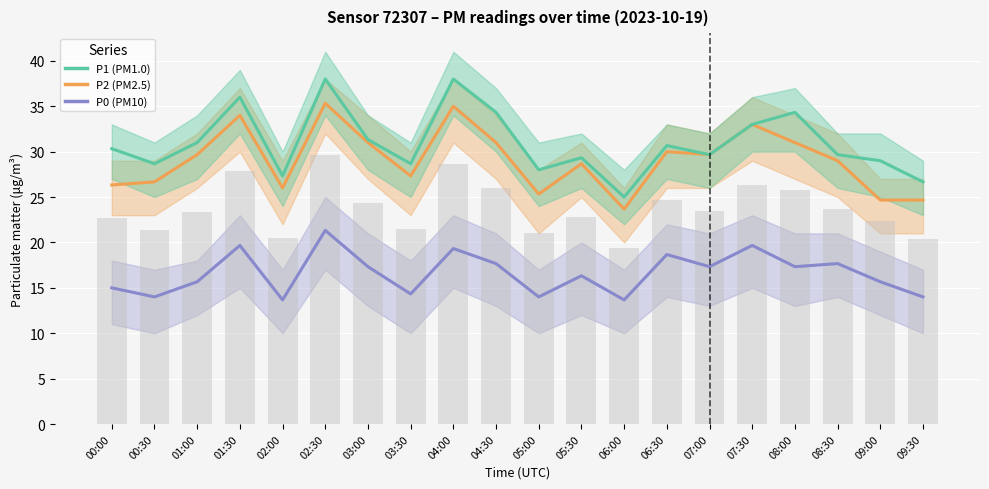

Count the number of categories in the chart.

20